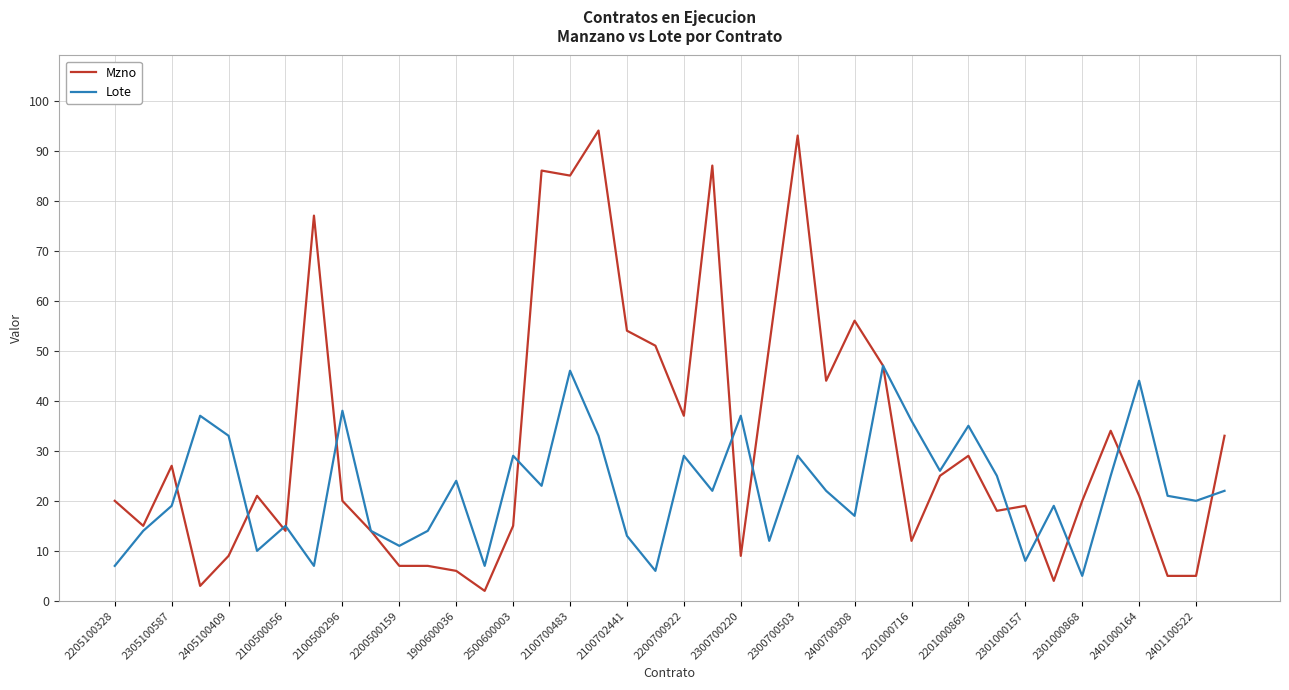

Which series has the largest range (max minus min)?

Mzno